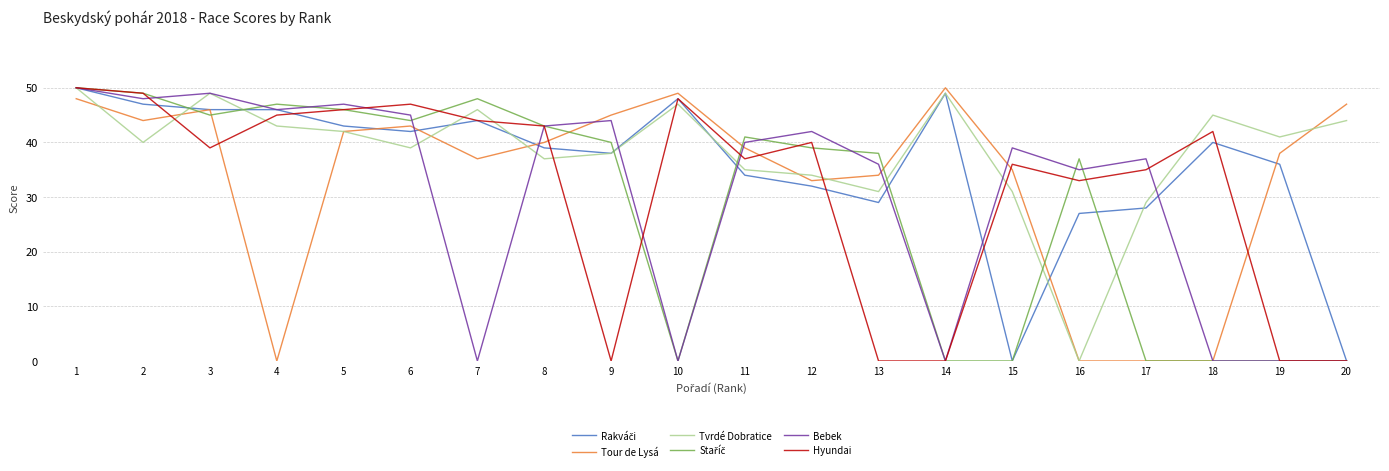

How many lines are shown in the chart?

6